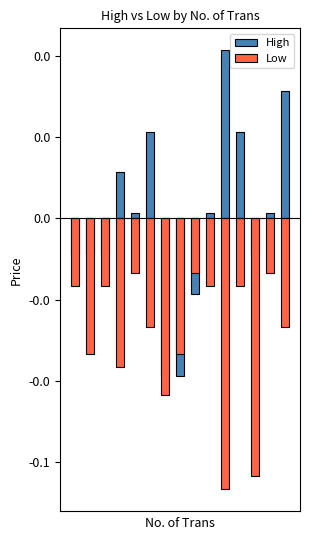

Is the value of High at 1 greater than the value of Low at 0?

Yes